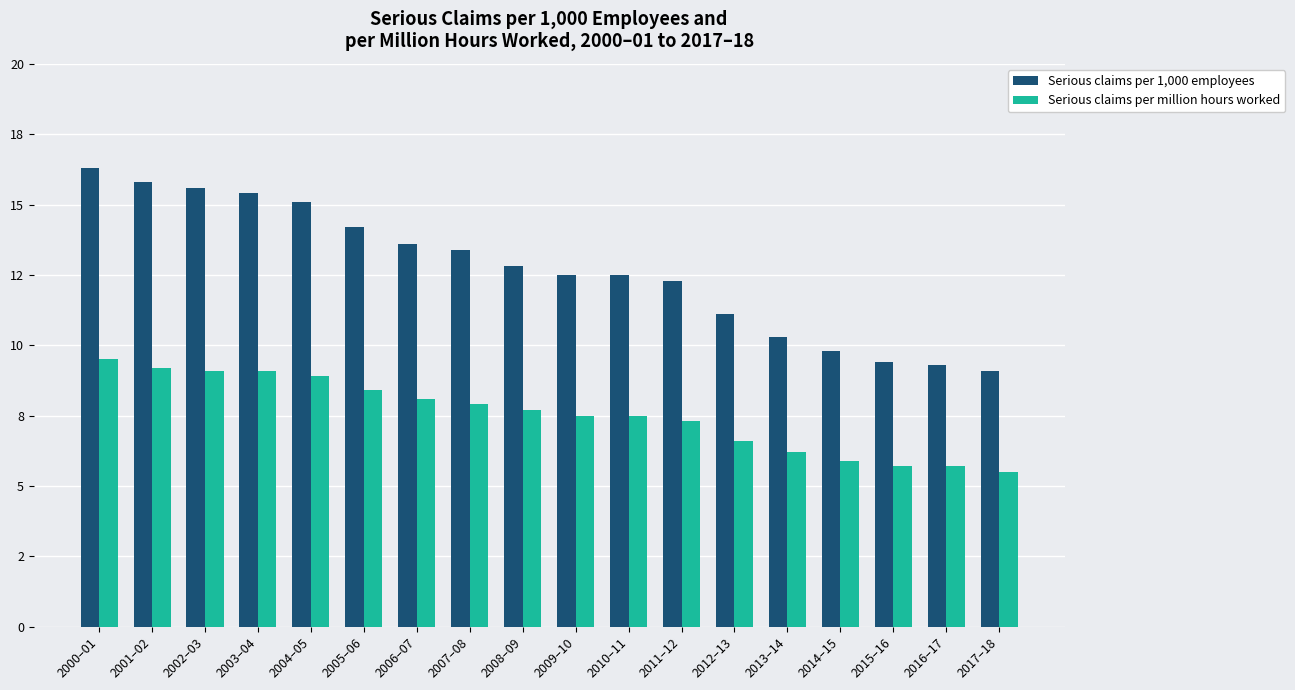

Which series has the largest total across all categories?

Serious claims per 1,000 employees